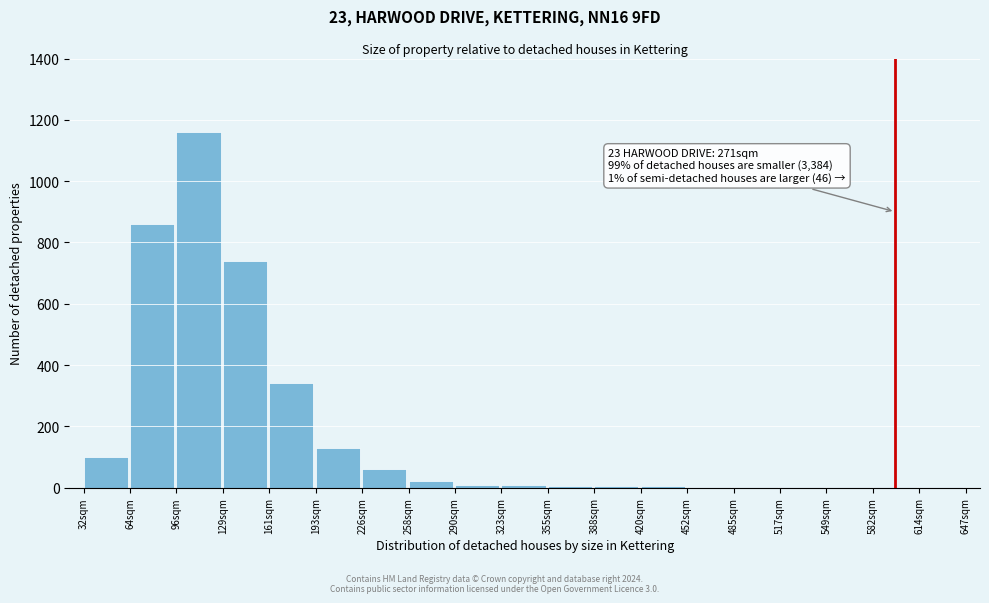

What is the sum of all values?

3453